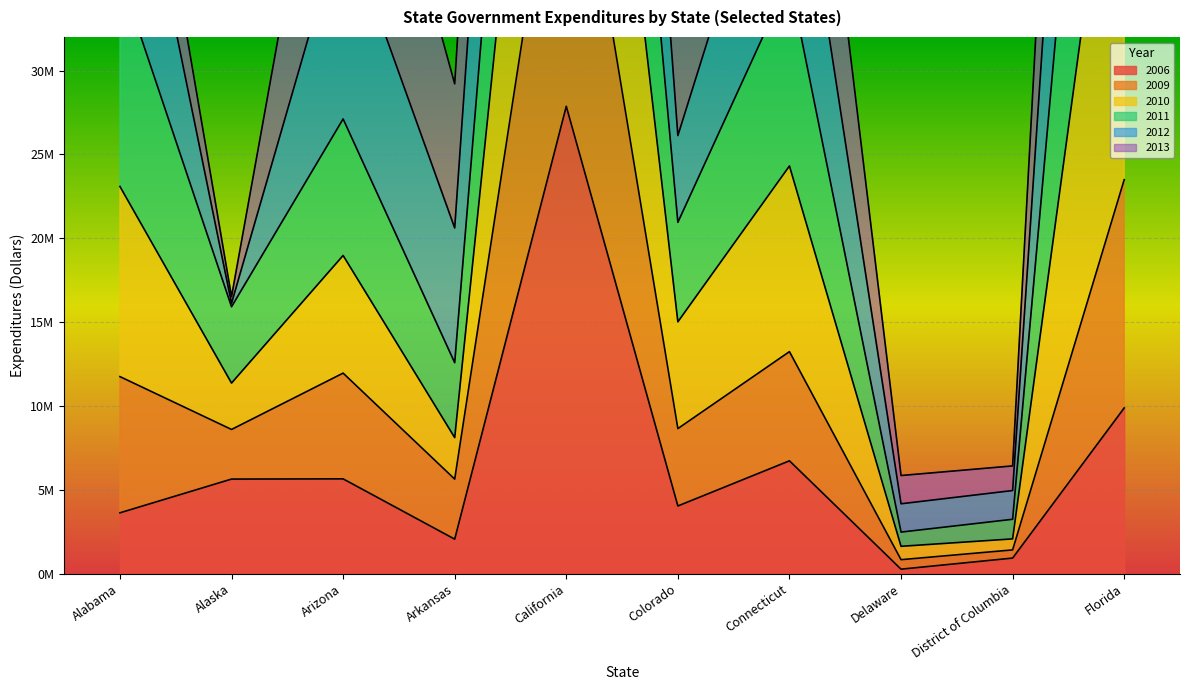

Is the value of 2006 at Delaware greater than the value of 2009 at Arizona?

No